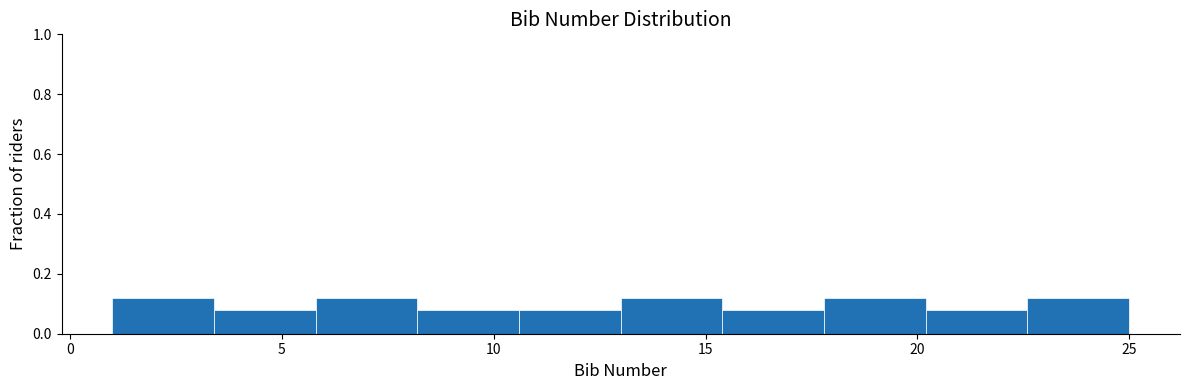

How tall is the bar that spans 20.2 to 22.6 on the x-axis? Neither the bar edges nor the heights are printed on the chart, so give them approximately, as read against the axes.

0.08